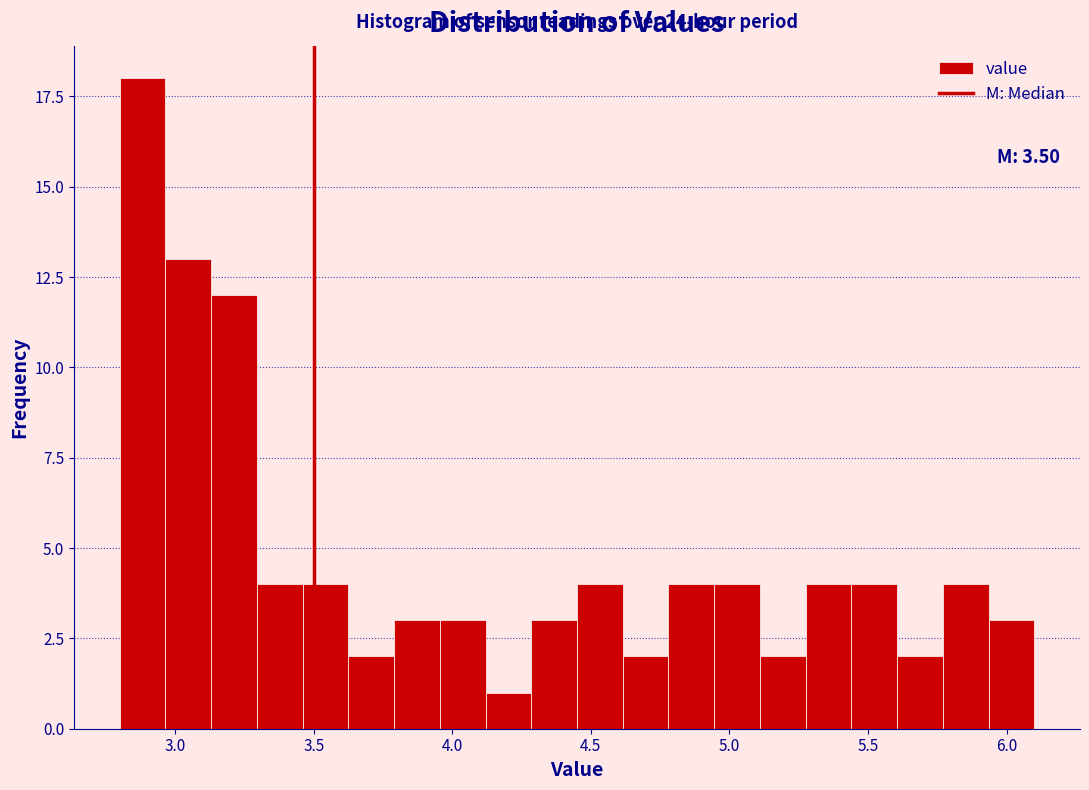

Around what value on the x-axis is the tallest bar? Give the approximate position of its centre, as read against the axis.

2.90